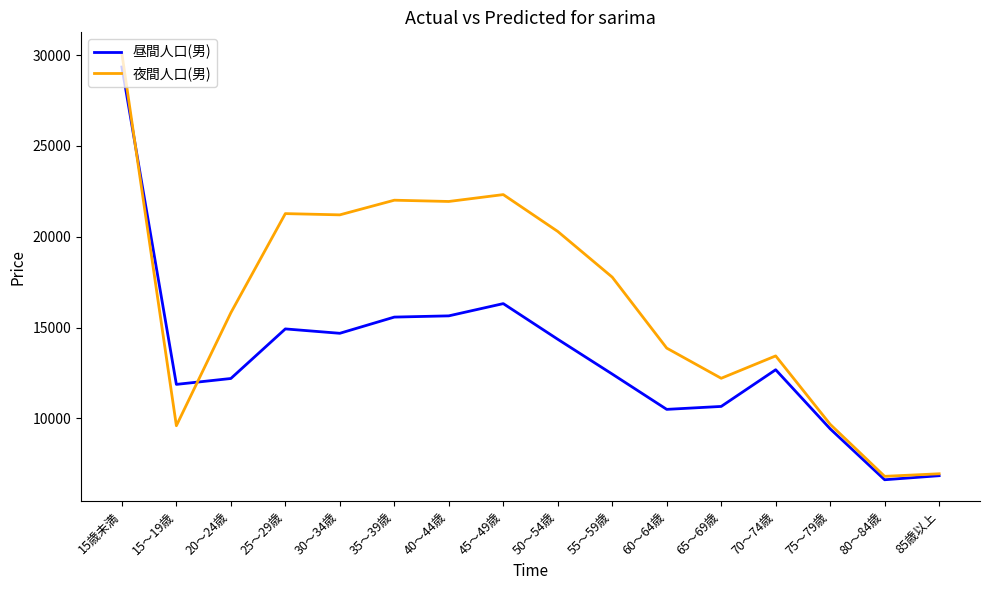

Where does the 昼間人口(男) series first go above 12678?

15歳未満